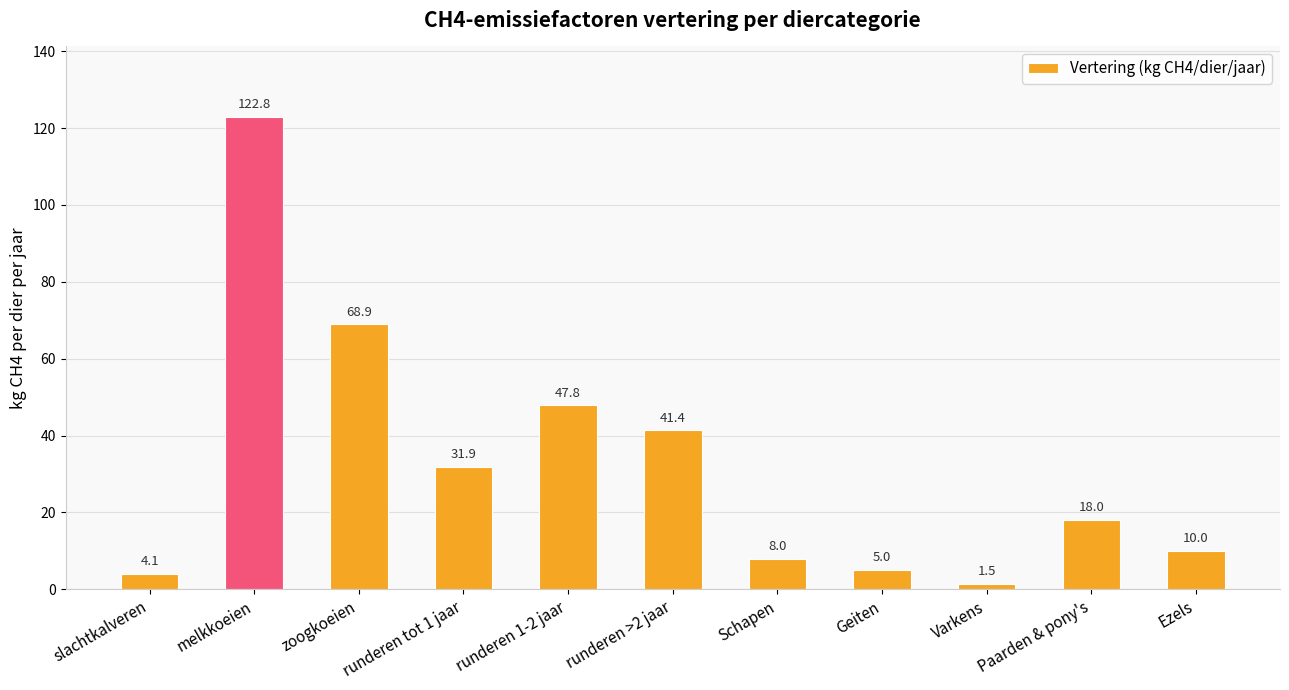

True or false: the data shows 10.0 at Ezels.

True